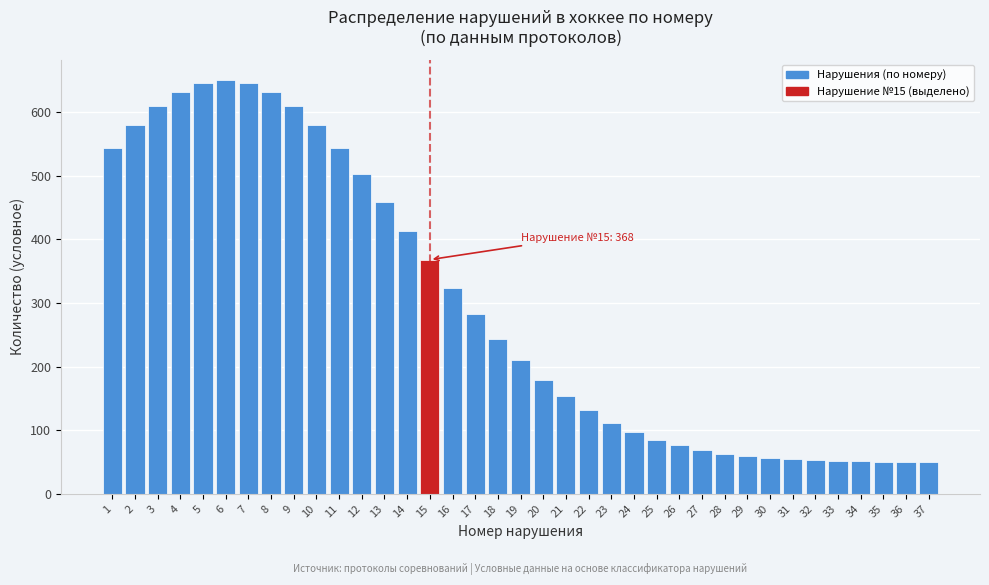

What is the greatest value displayed?

650